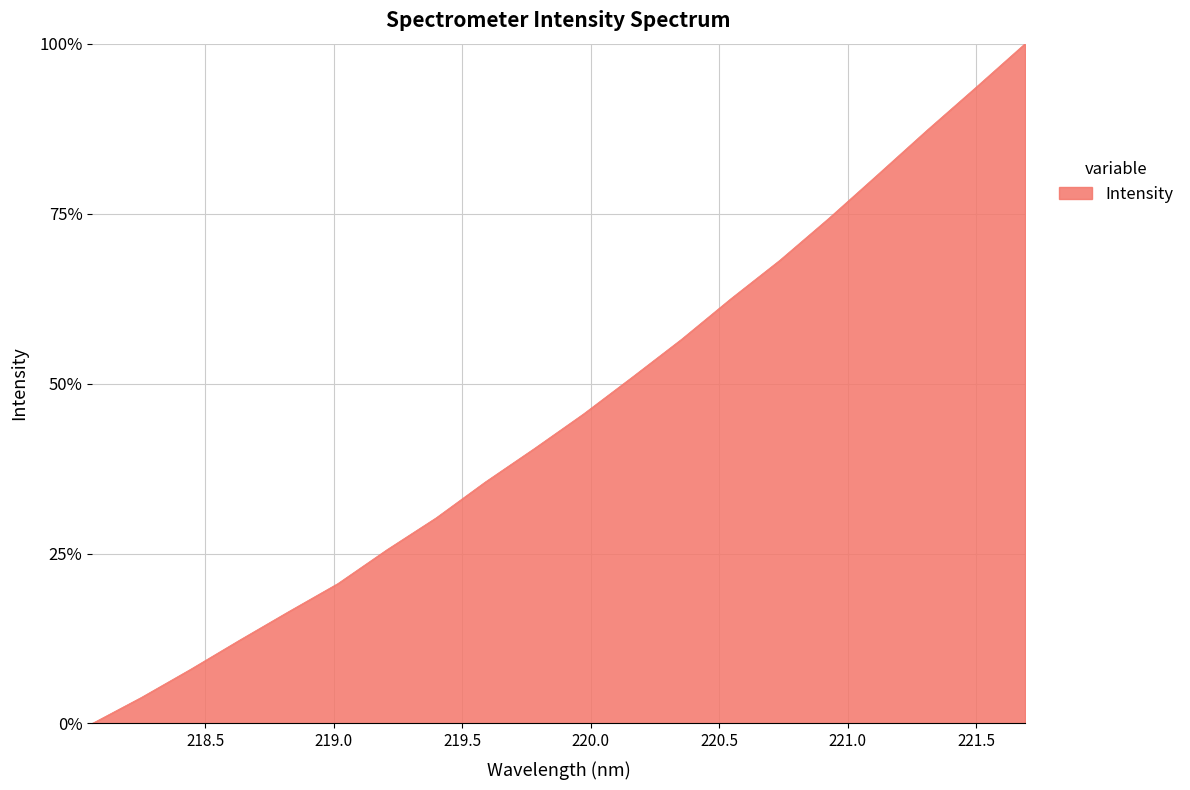

What is the difference between the maximum and minimum values?

100.0